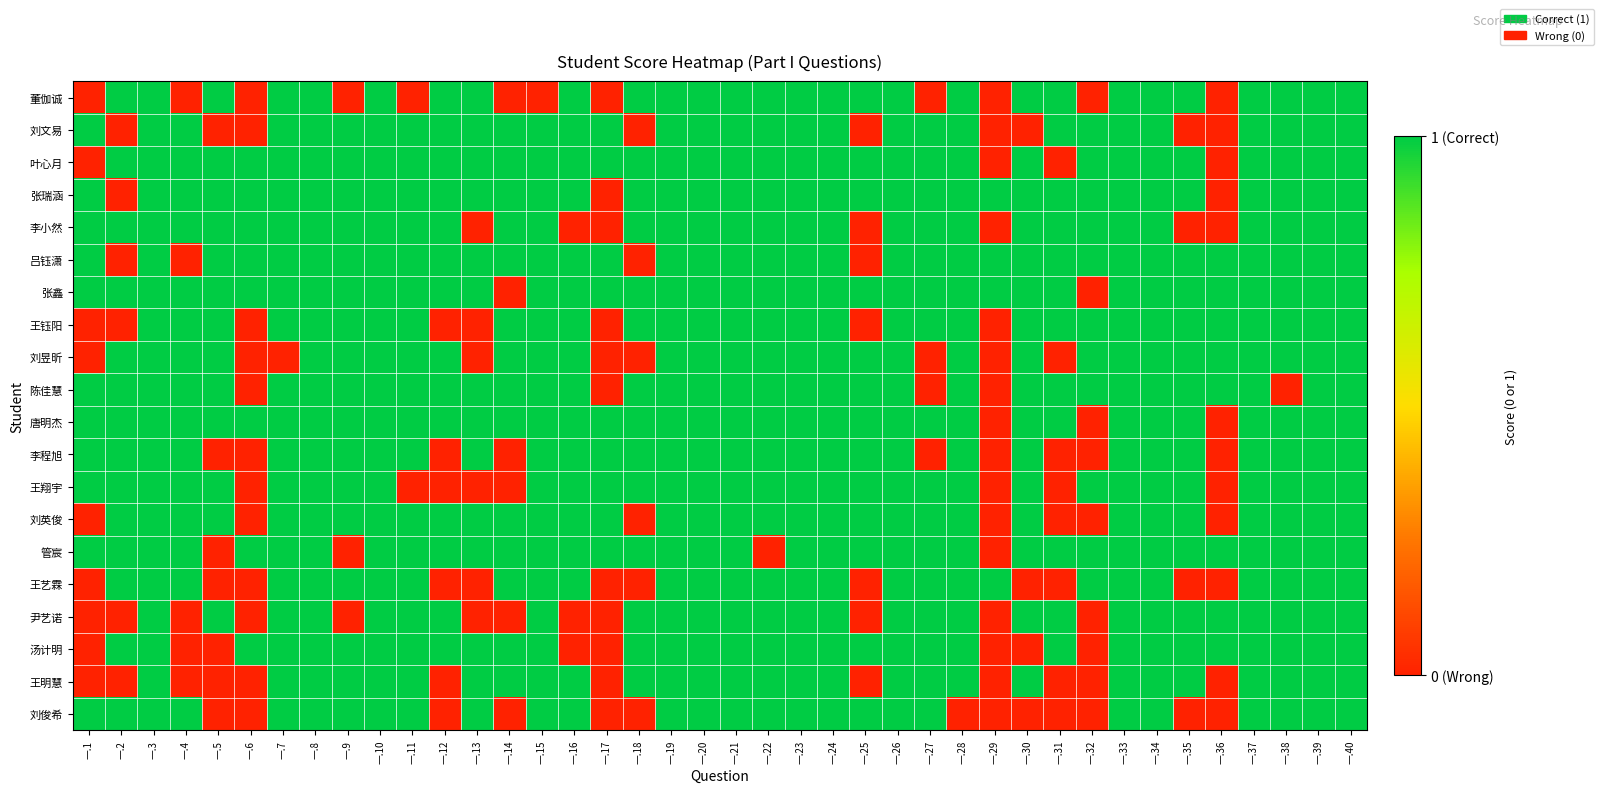

At which category does the chart reach its minimum across all series?

一.1